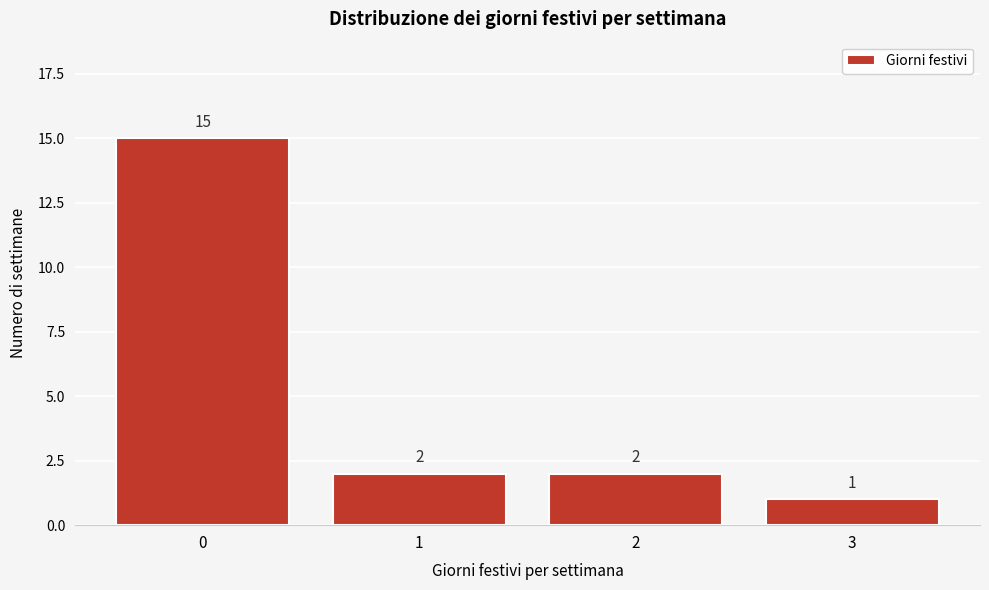

Reading right to left, extract all data points from this chart.

1	2	2	15